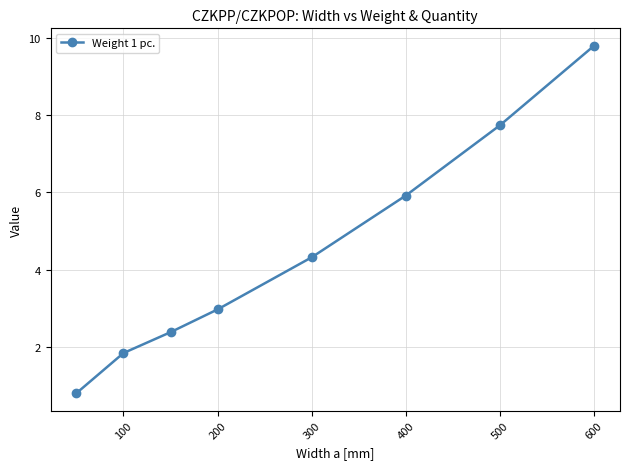

What is the difference between the second highest and minimum values?

6.9